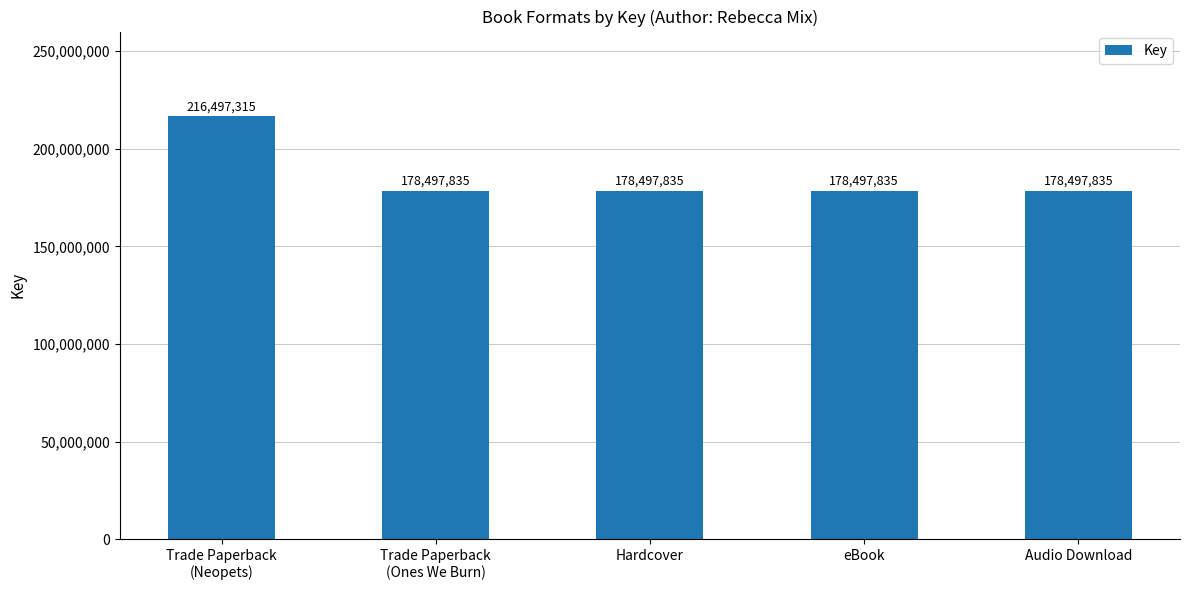

Are the bars horizontal?

No